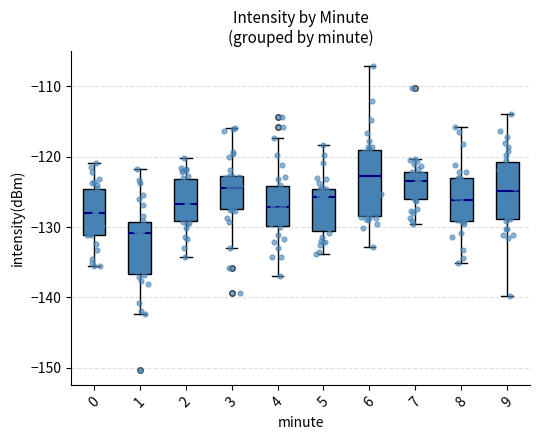

Where is the upper edge of the box at x = 6 on the y-axis? The values are not printed on the chart, so give them approximately, as read against the axis.

-119